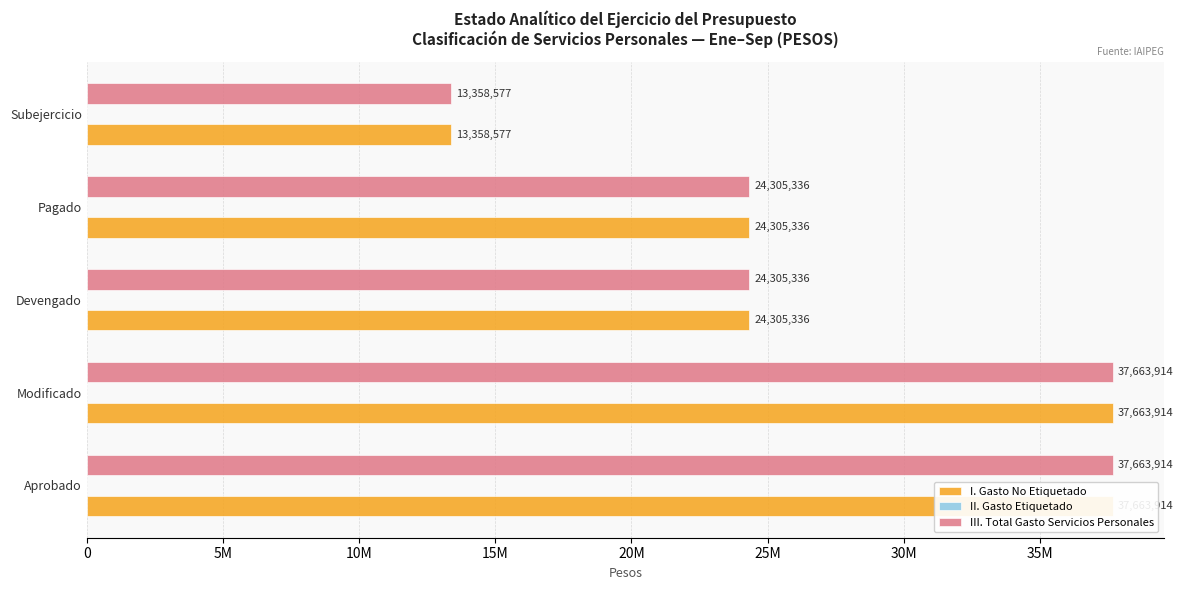

Rank the series by their maximum value, from lowest to highest.

II. Gasto Etiquetado, I. Gasto No Etiquetado, III. Total Gasto Servicios Personales